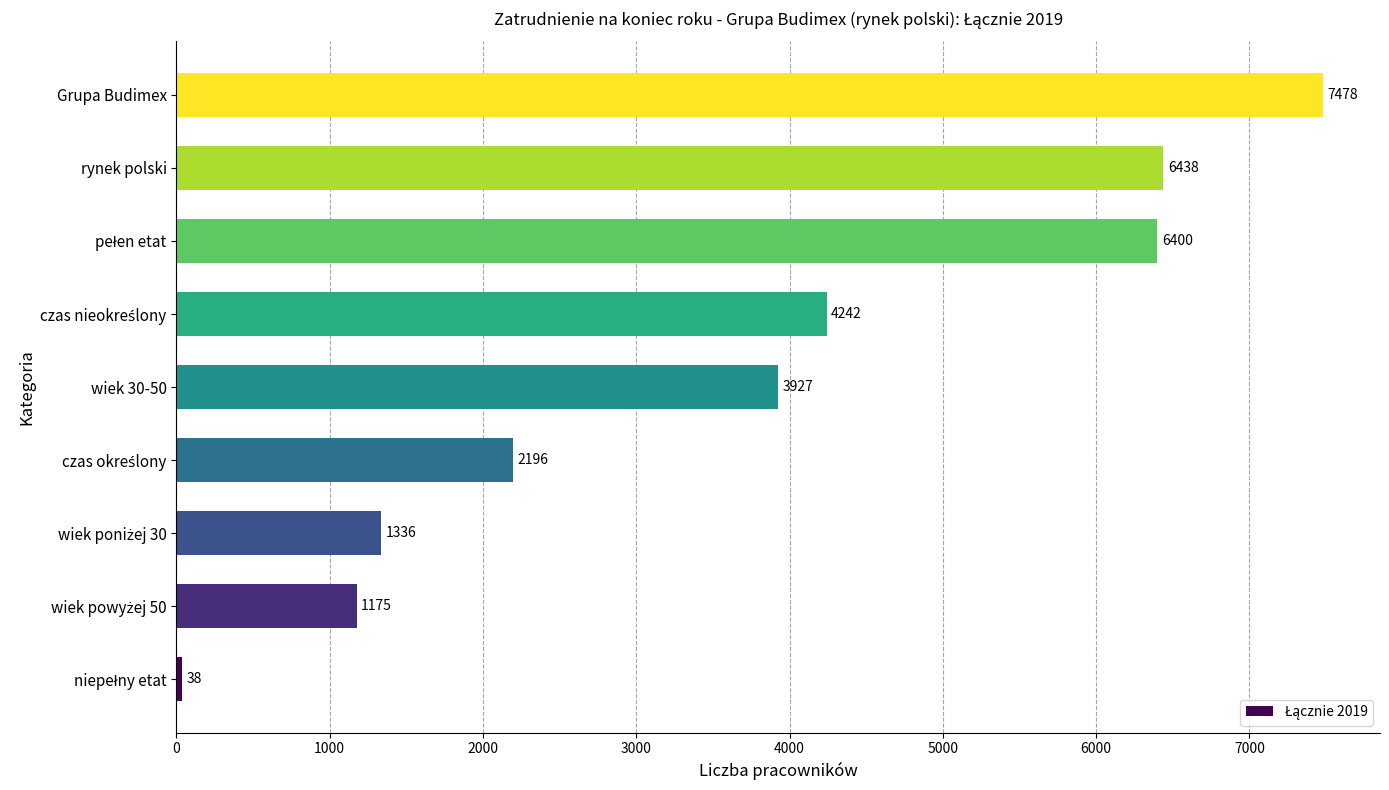

Count the number of data series in this chart.

1